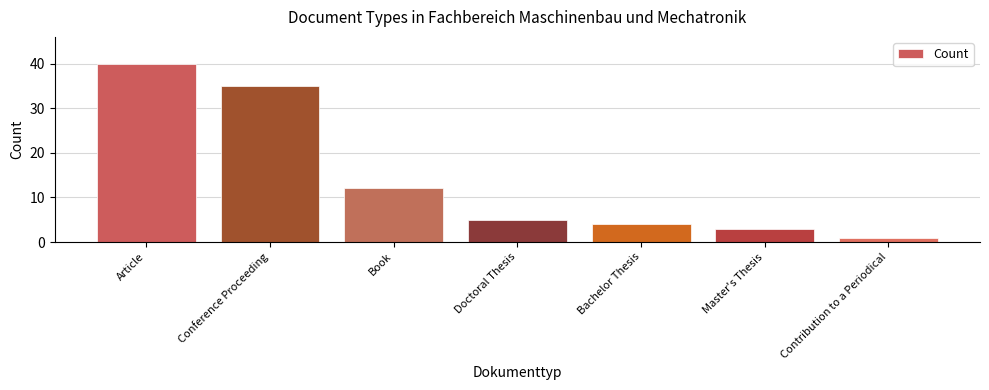

Between Contribution to a Periodical and Book, which is larger?

Book